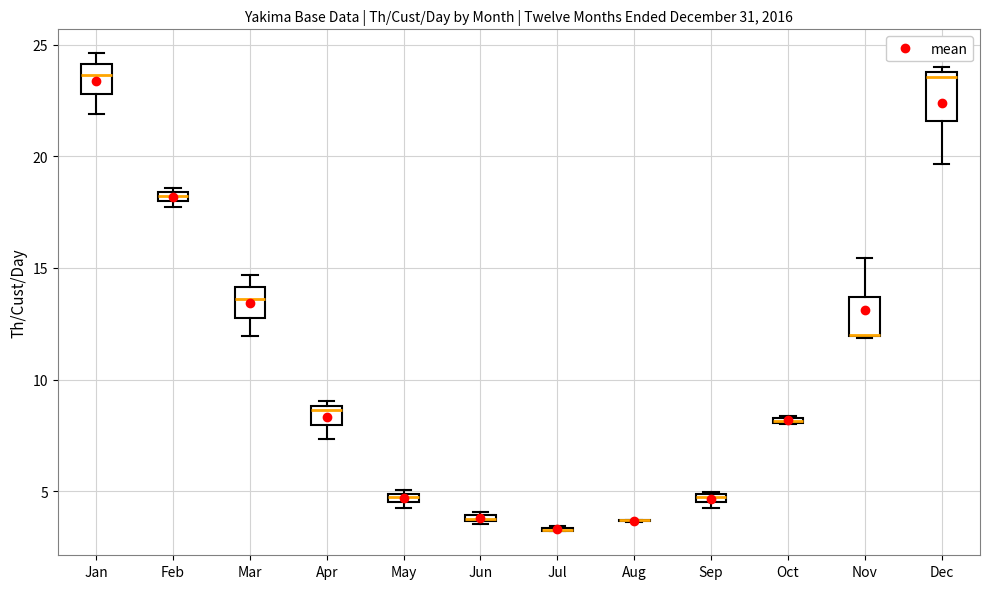

Where is the upper edge of the box for Mar on the y-axis? The values are not printed on the chart, so give them approximately, as read against the axis.

14.0